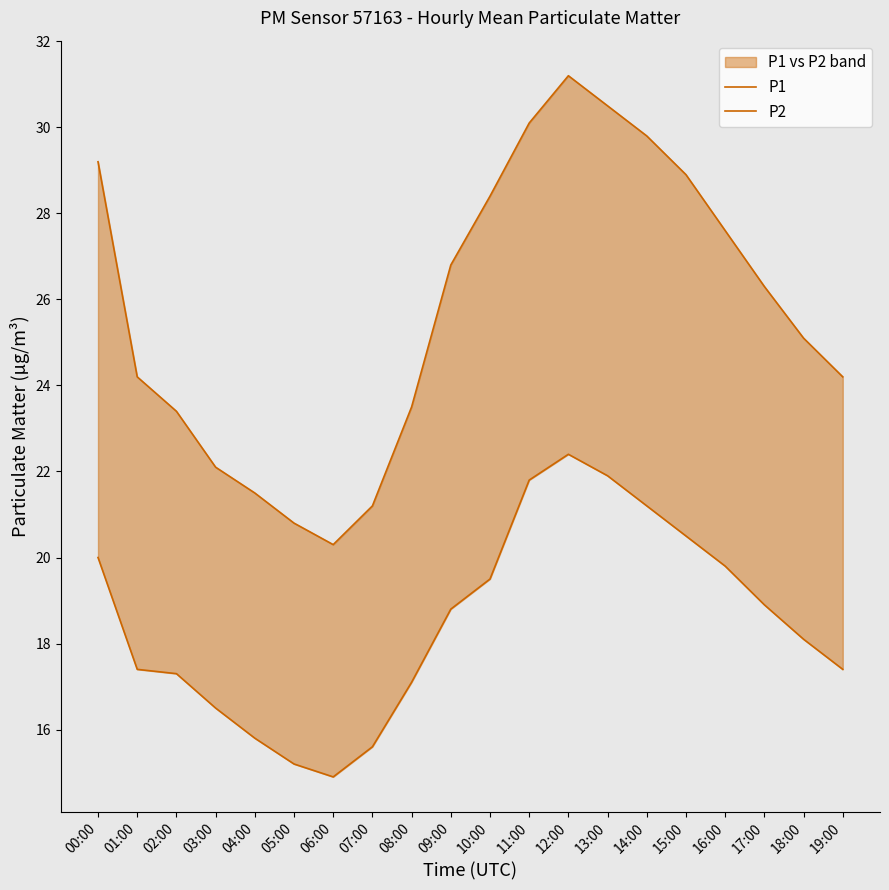

Where does the P2 series first go above 18?

00:00